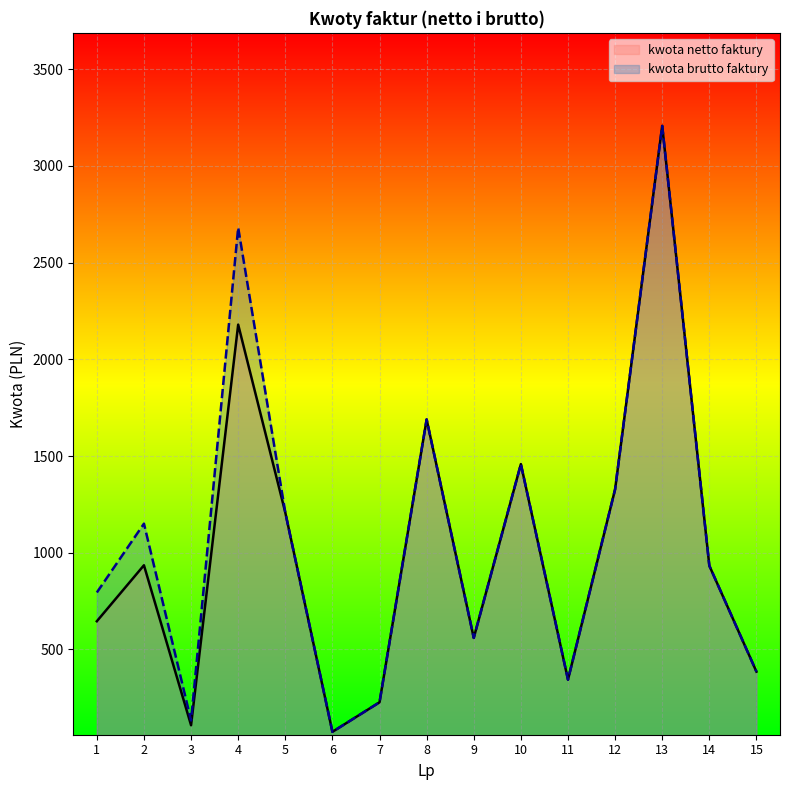

What is the minimum value for kwota brutto faktury?

74.2